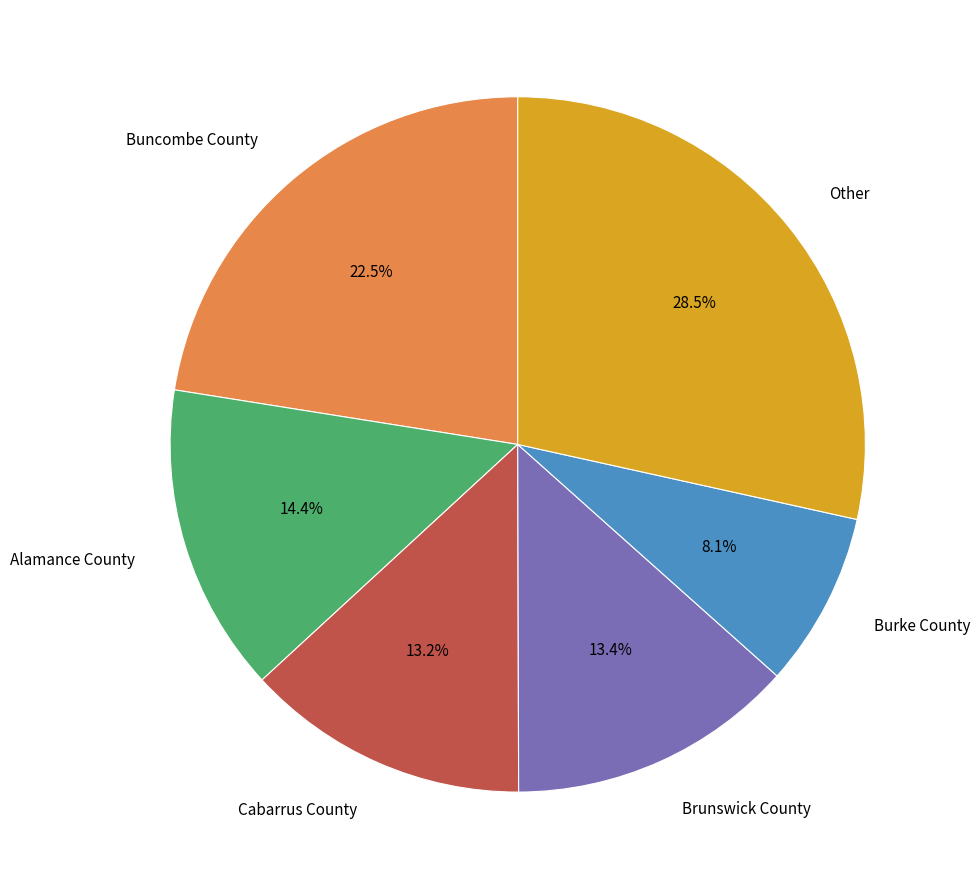

How many slices are in this pie chart?

6